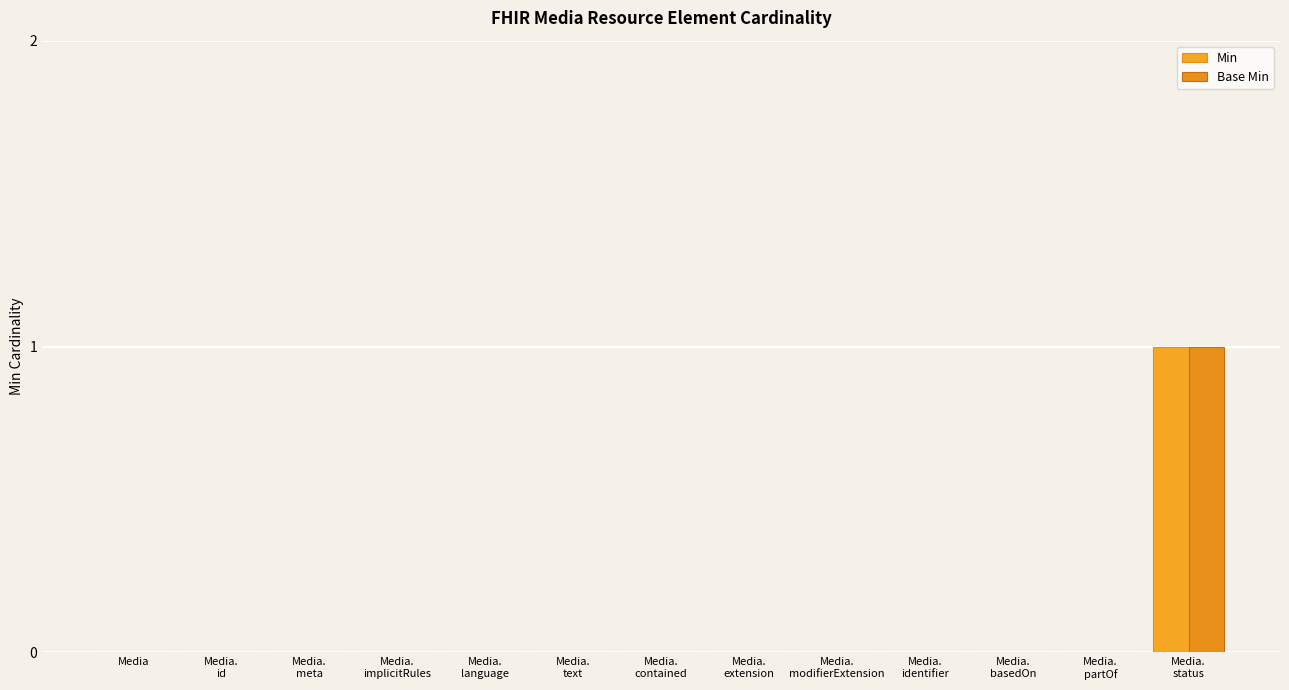

Rank the series at Media.
status from lowest to highest value.

Min, Base Min